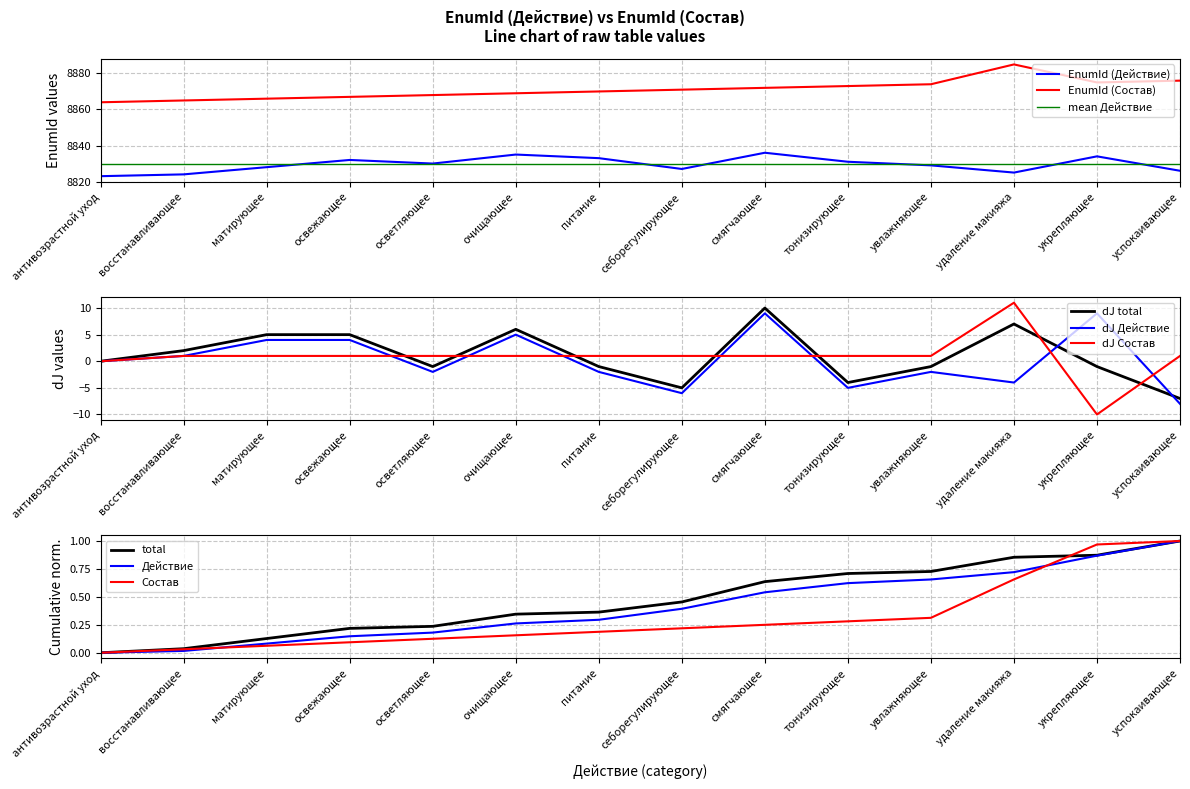

How many distinct data groups are displayed?

2